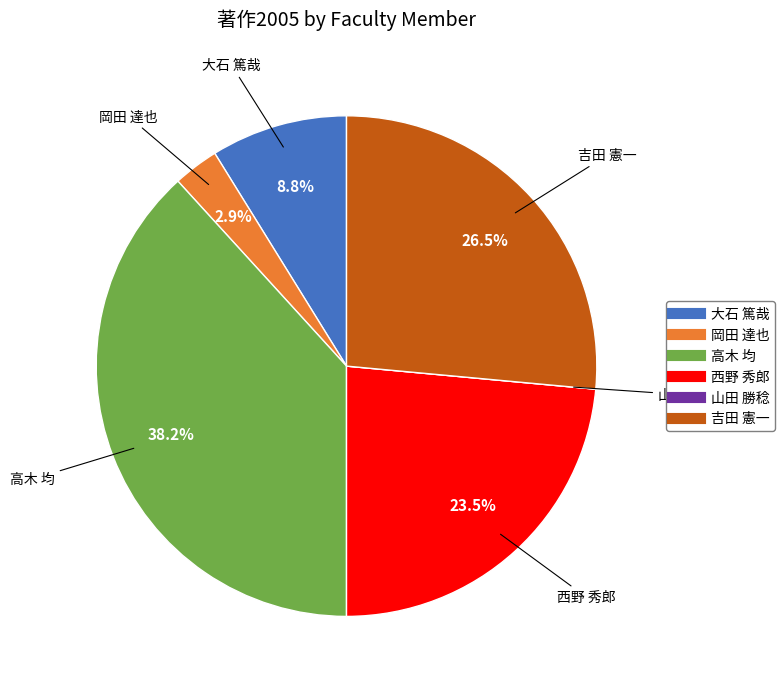

To the nearest percent, what is the difference between the largest and smallest slice percentages?

38%